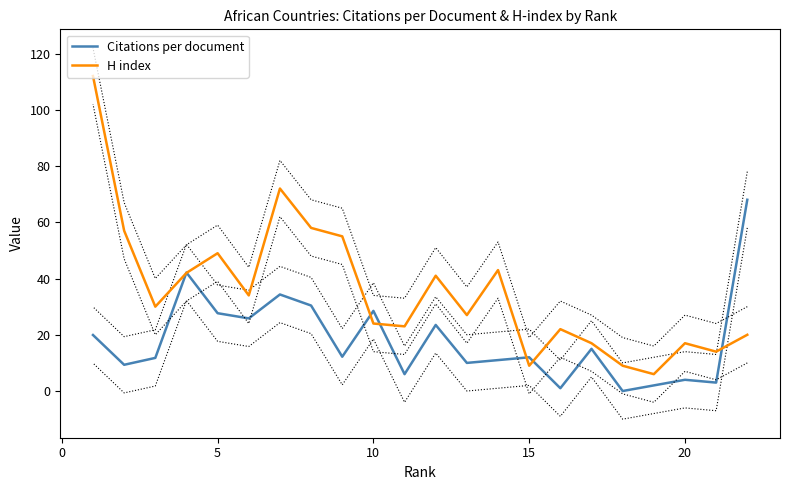

How many lines are shown in the chart?

2